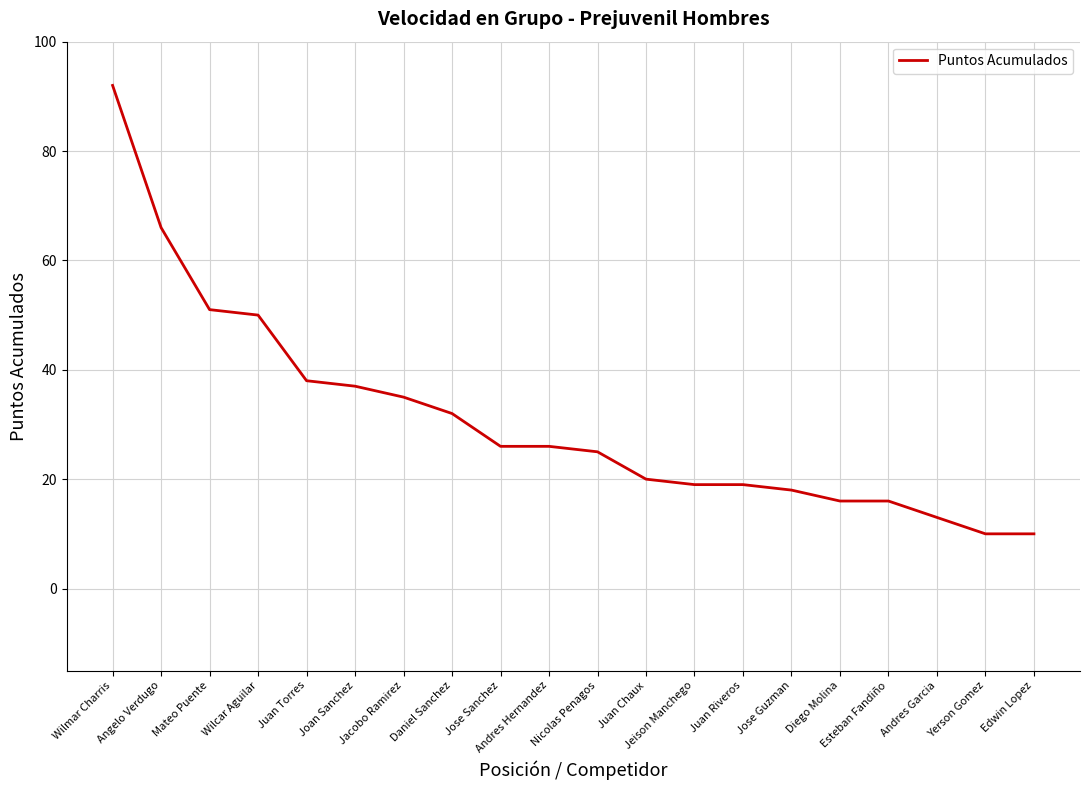

What is the change in value from Mateo Puente to Joan Sanchez?

-14